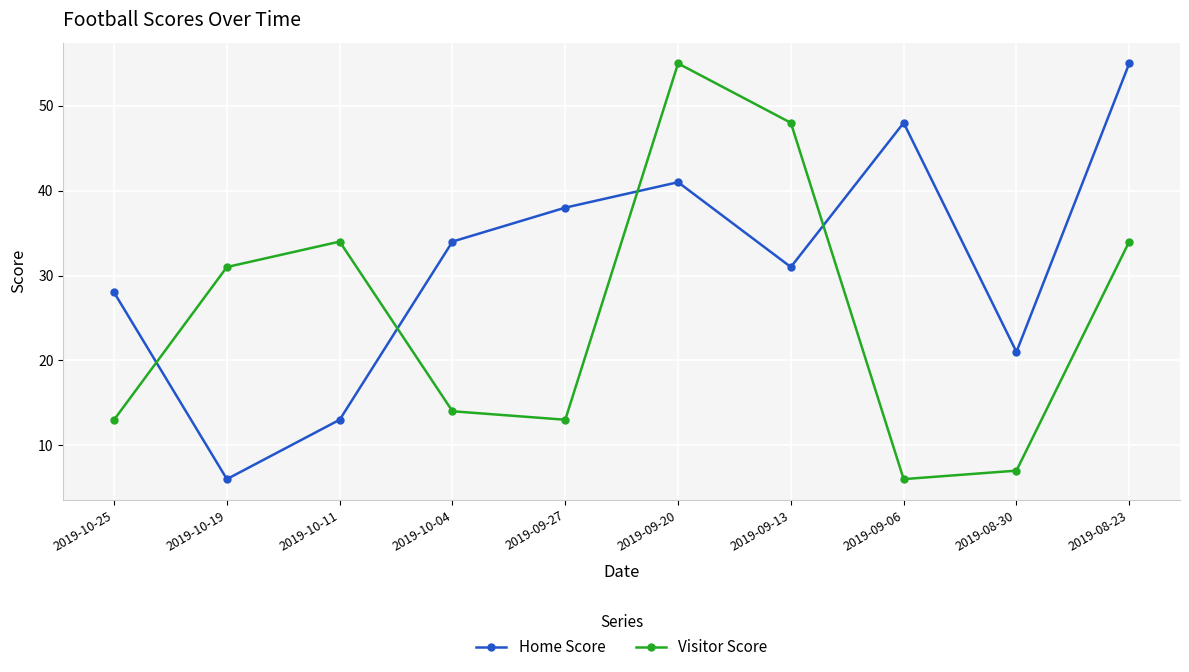

Reading left to right, what are all the values shown in this chart?

Home Score: 2019-10-25=28	2019-10-19=6	2019-10-11=13	2019-10-04=34	2019-09-27=38	2019-09-20=41	2019-09-13=31	2019-09-06=48	2019-08-30=21	2019-08-23=55
Visitor Score: 2019-10-25=13	2019-10-19=31	2019-10-11=34	2019-10-04=14	2019-09-27=13	2019-09-20=55	2019-09-13=48	2019-09-06=6	2019-08-30=7	2019-08-23=34